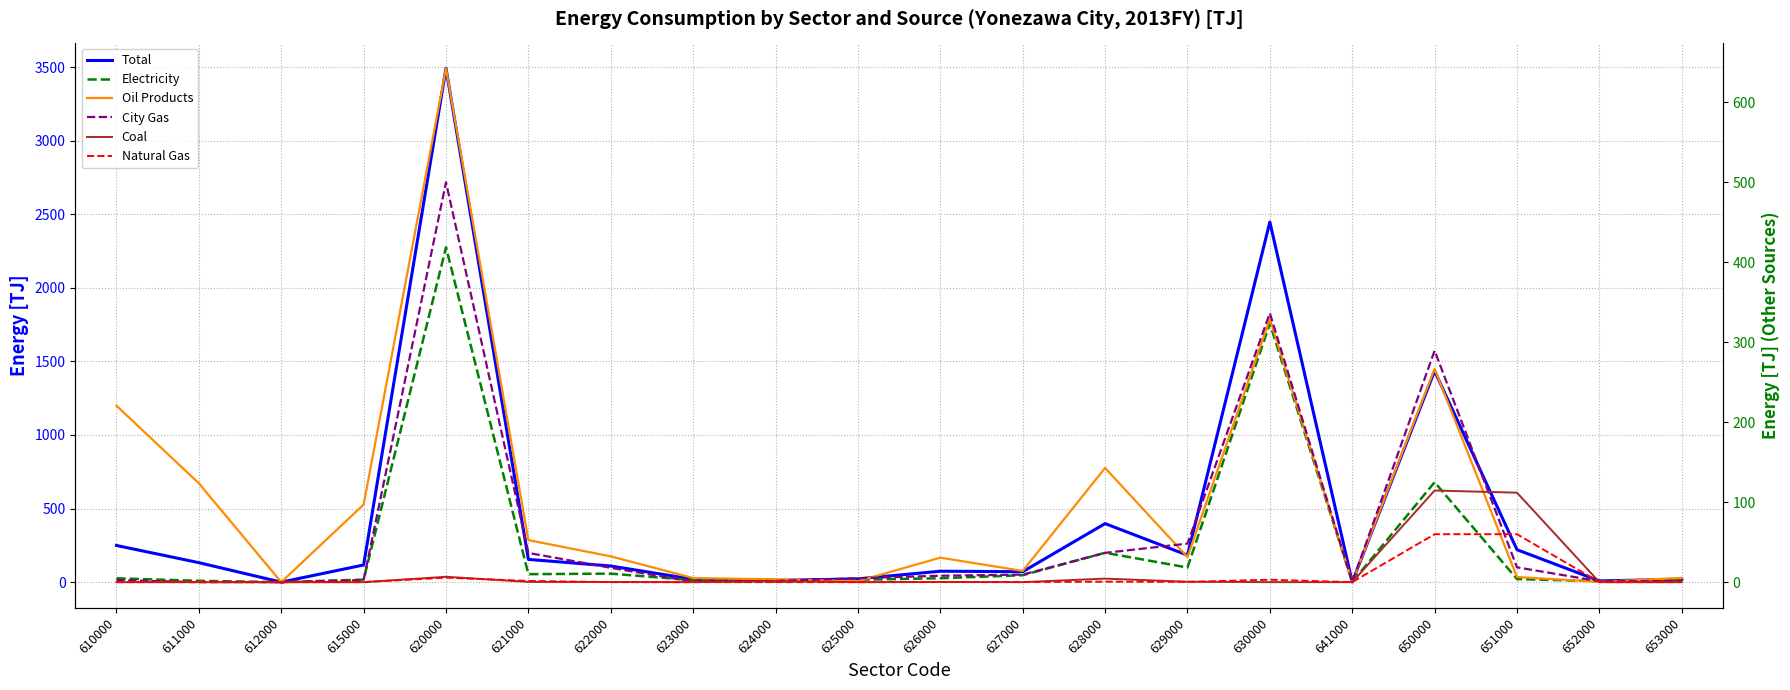

How many lines are shown in the chart?

6